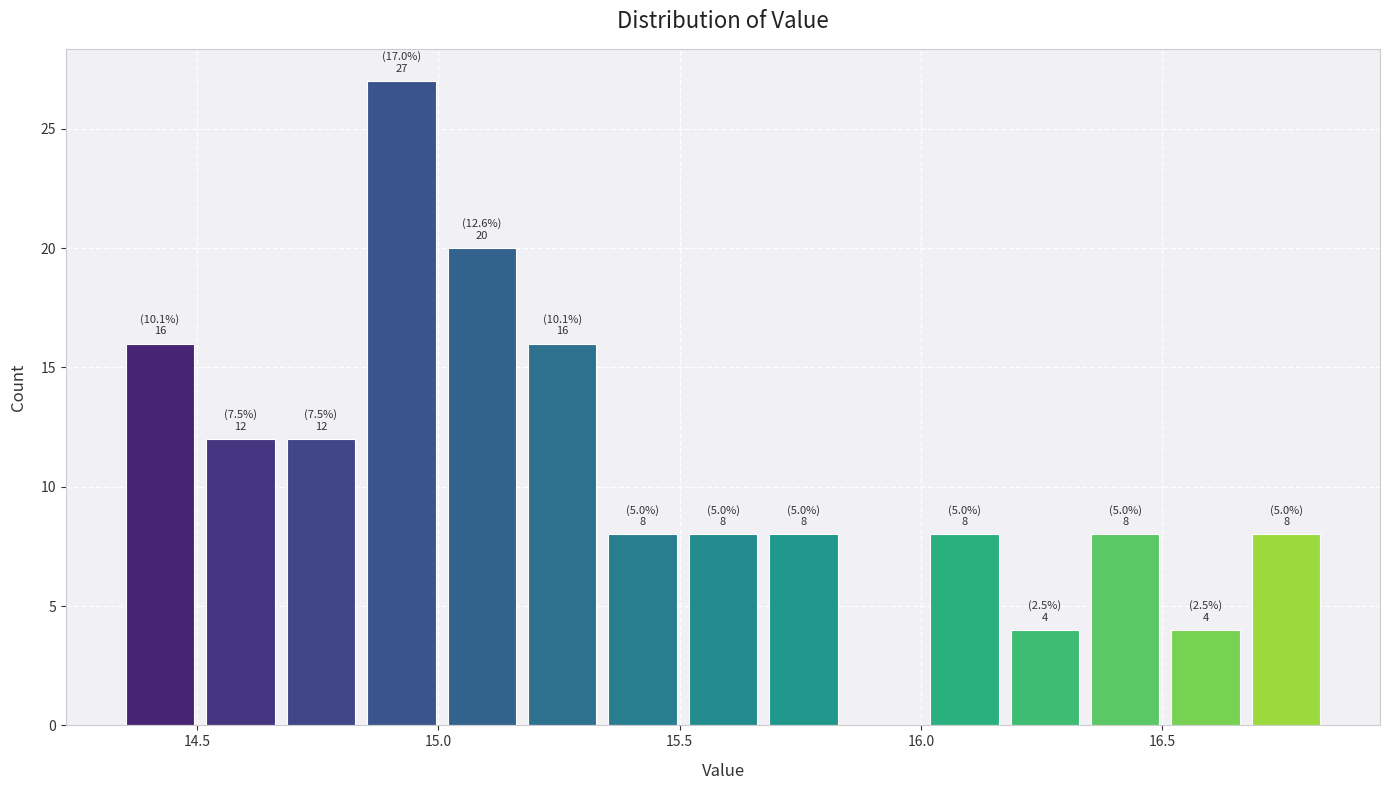

Around what value on the x-axis is the tallest bar? Give the approximate position of its centre, as read against the axis.

14.90